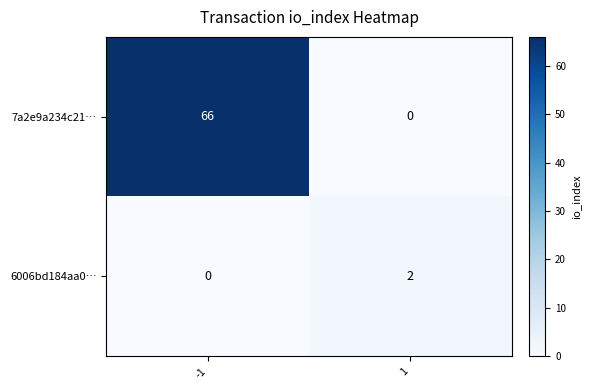

Is it true that 7a2e9a234c21… equals 107 at -1?

False